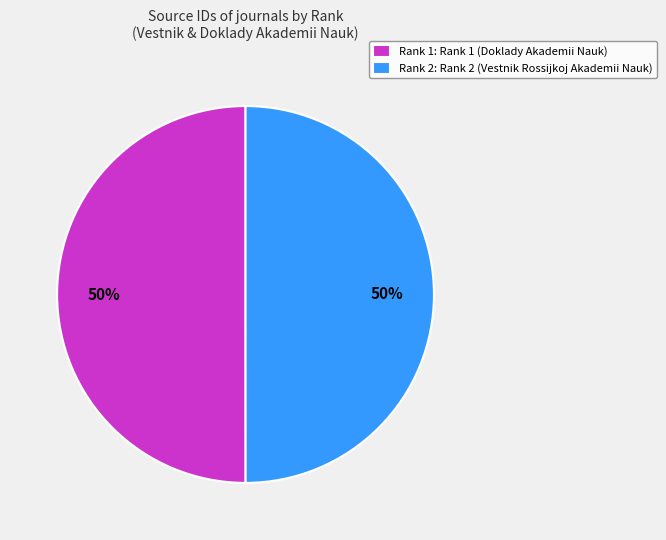

Count the number of slices in the pie.

2